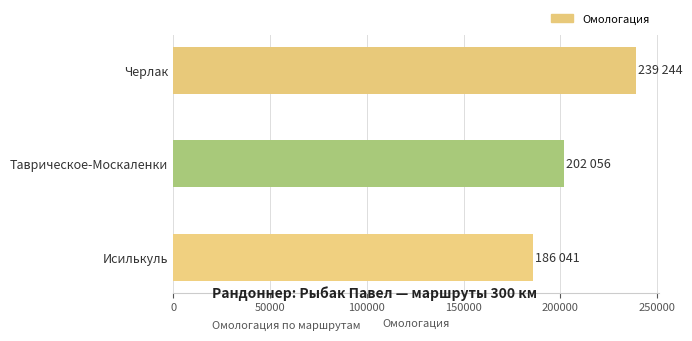

Which has a higher value, Исилькуль or Таврическое-Москаленки?

Таврическое-Москаленки